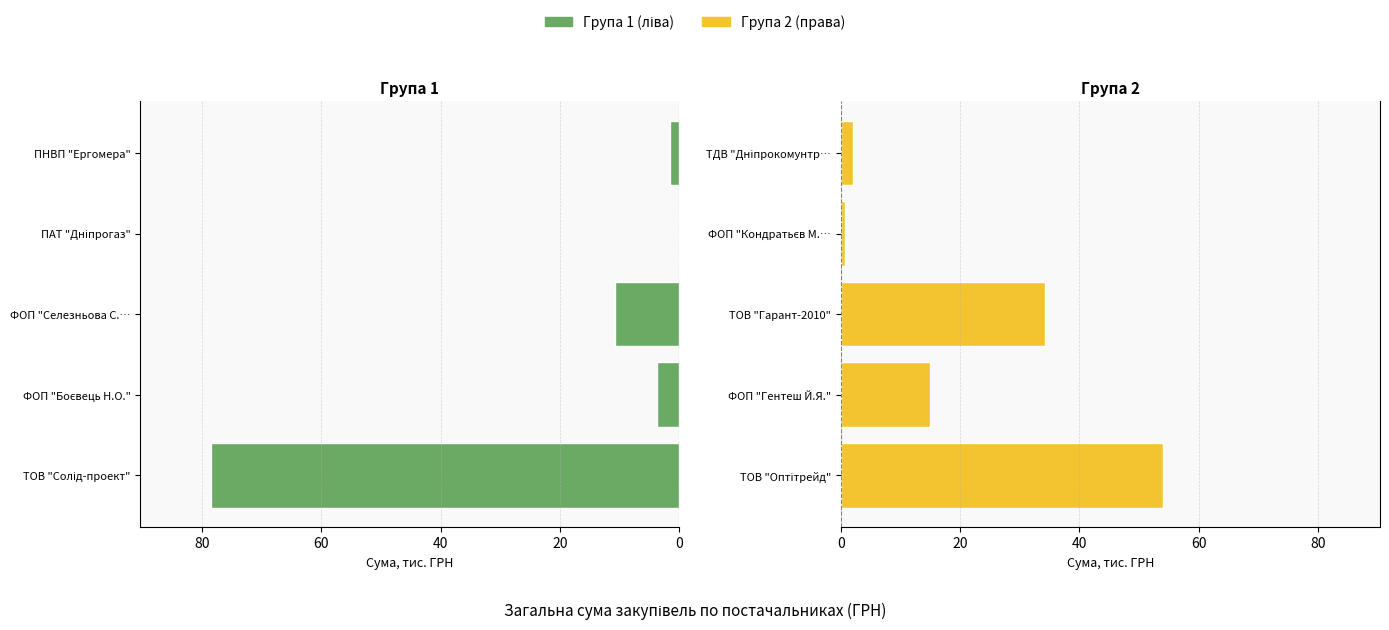

How many categories are shown in the chart?

5